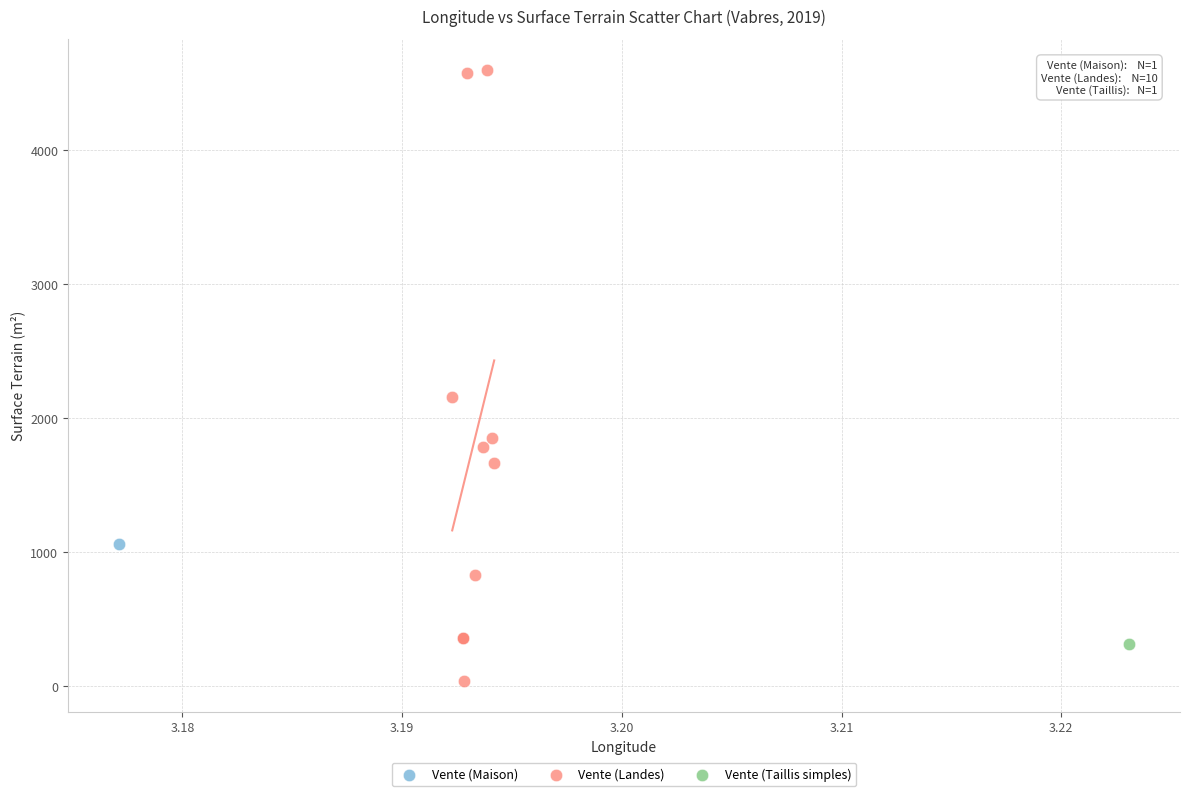

What are all the series names shown in the legend?

Vente (Maison), Vente (Landes), Vente (Taillis simples)